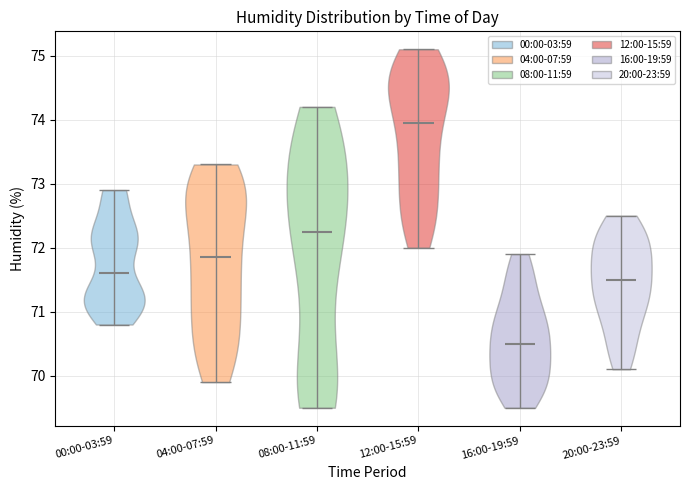

Which violin has the lowest median line?

16:00-19:59